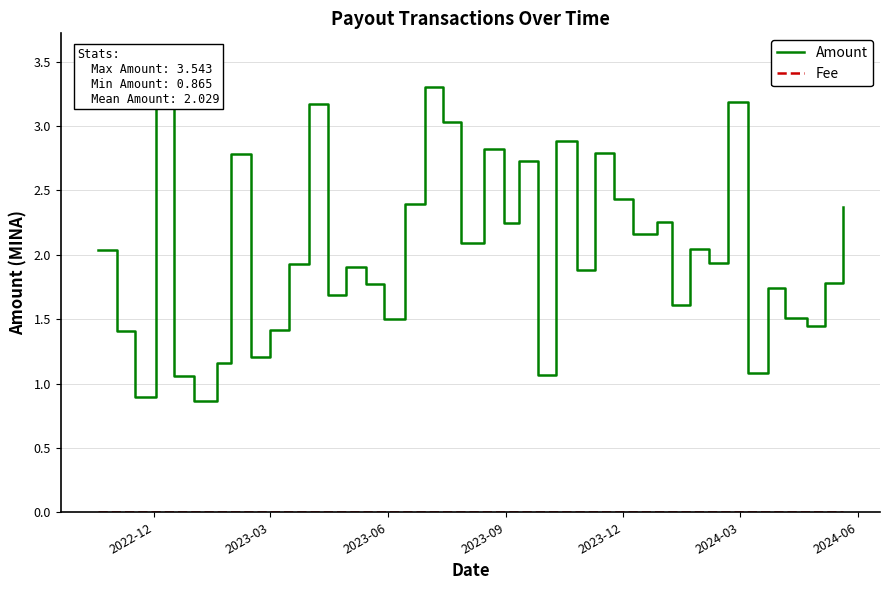

True or false: Amount and Fee cross at least once.

False